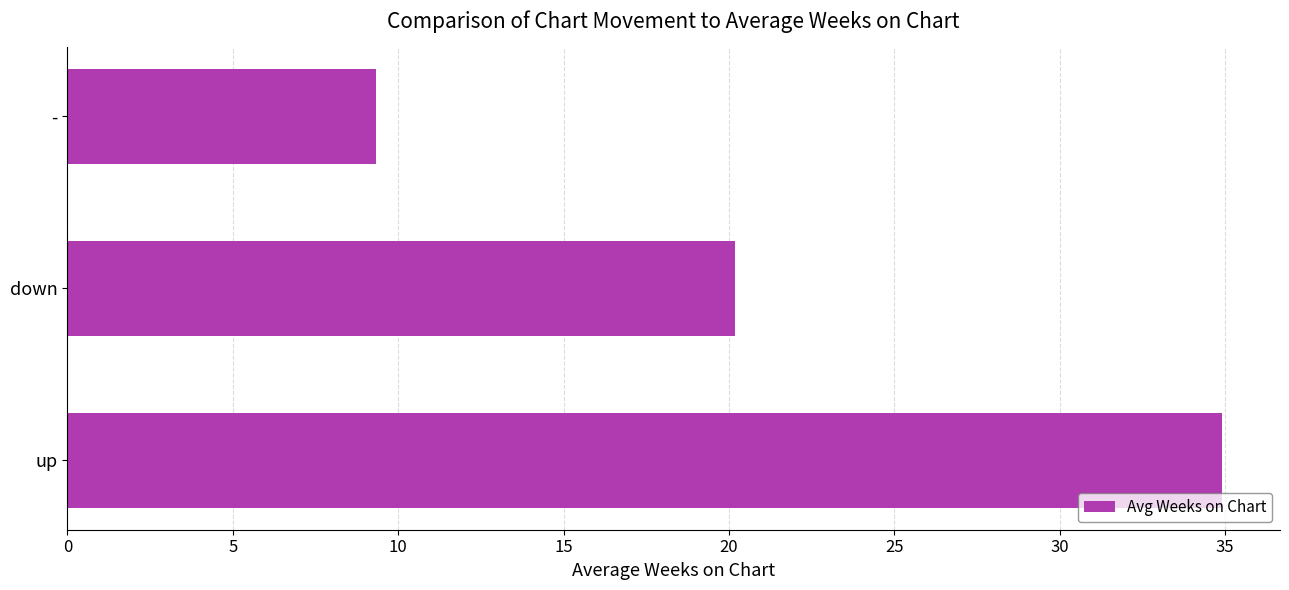

Approximately how many times larger is the value at up compared to -?

3.7